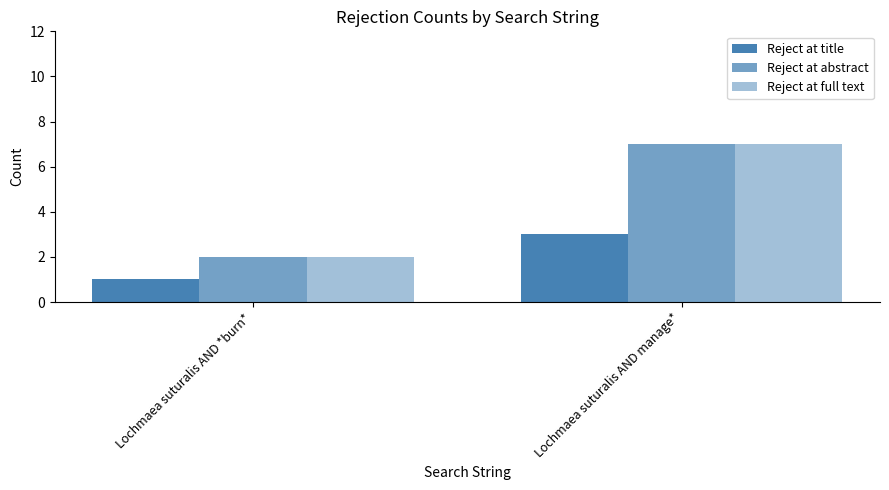

How many data points in Reject at full text are less than 7?

1